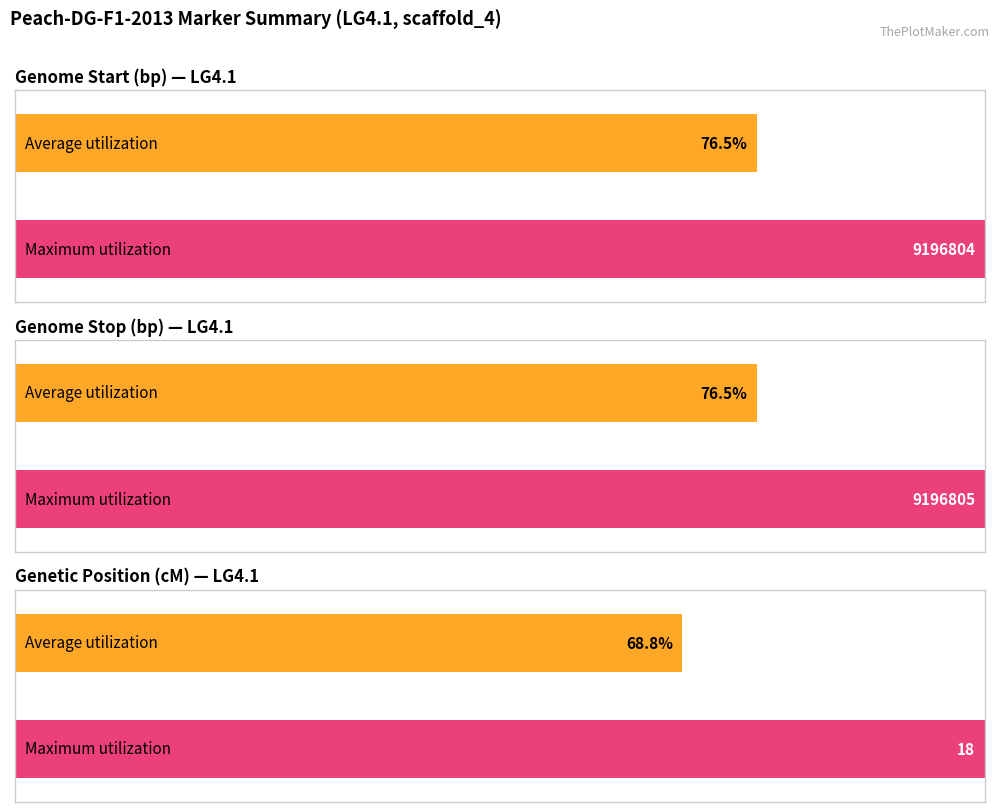

Is it true that Genome Start (bp) equals 9196804.0 at rs159237114?

True